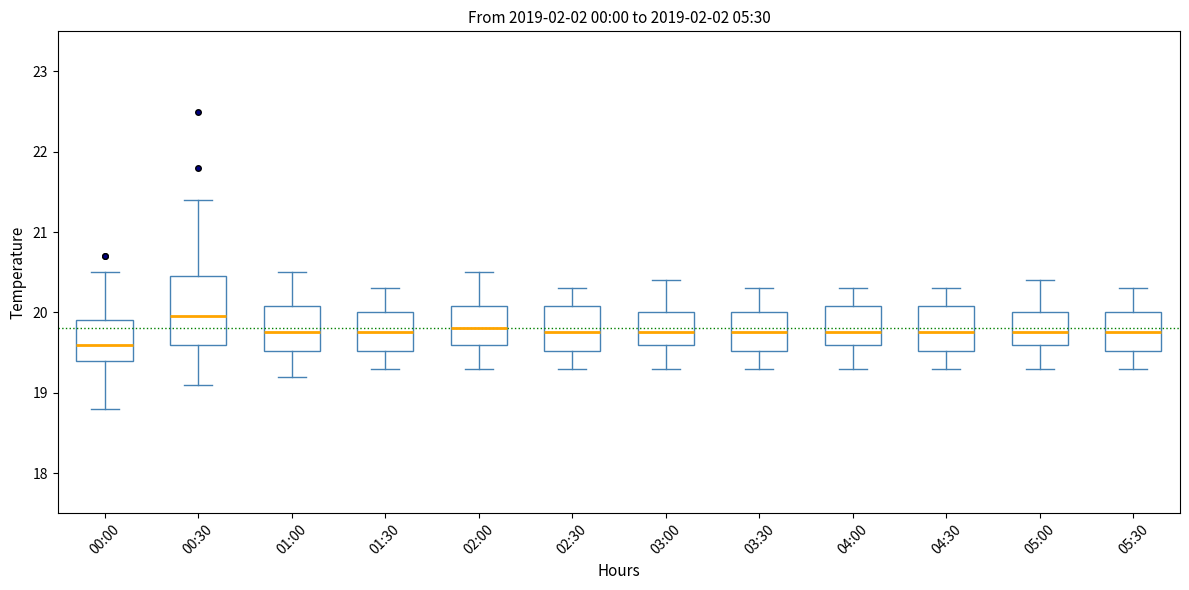

Reading left to right, transcribe this box plot: for each box, give where its median line is, the range the box spans, and where its two whiskers end, as read against the y-axis. The values are not printed on the chart, so give them approximately, as read against the axis.

00:00: median 19.6, box 19.4 to 19.9, whiskers 18.8 to 20.5
00:30: median 20.0, box 19.6 to 20.5, whiskers 19.1 to 21.4
01:00: median 19.8, box 19.5 to 20.1, whiskers 19.2 to 20.5
01:30: median 19.8, box 19.5 to 20.0, whiskers 19.3 to 20.3
02:00: median 19.8, box 19.6 to 20.1, whiskers 19.3 to 20.5
02:30: median 19.8, box 19.5 to 20.1, whiskers 19.3 to 20.3
03:00: median 19.8, box 19.6 to 20.0, whiskers 19.3 to 20.4
03:30: median 19.8, box 19.5 to 20.0, whiskers 19.3 to 20.3
04:00: median 19.8, box 19.6 to 20.1, whiskers 19.3 to 20.3
04:30: median 19.8, box 19.5 to 20.1, whiskers 19.3 to 20.3
05:00: median 19.8, box 19.6 to 20.0, whiskers 19.3 to 20.4
05:30: median 19.8, box 19.5 to 20.0, whiskers 19.3 to 20.3